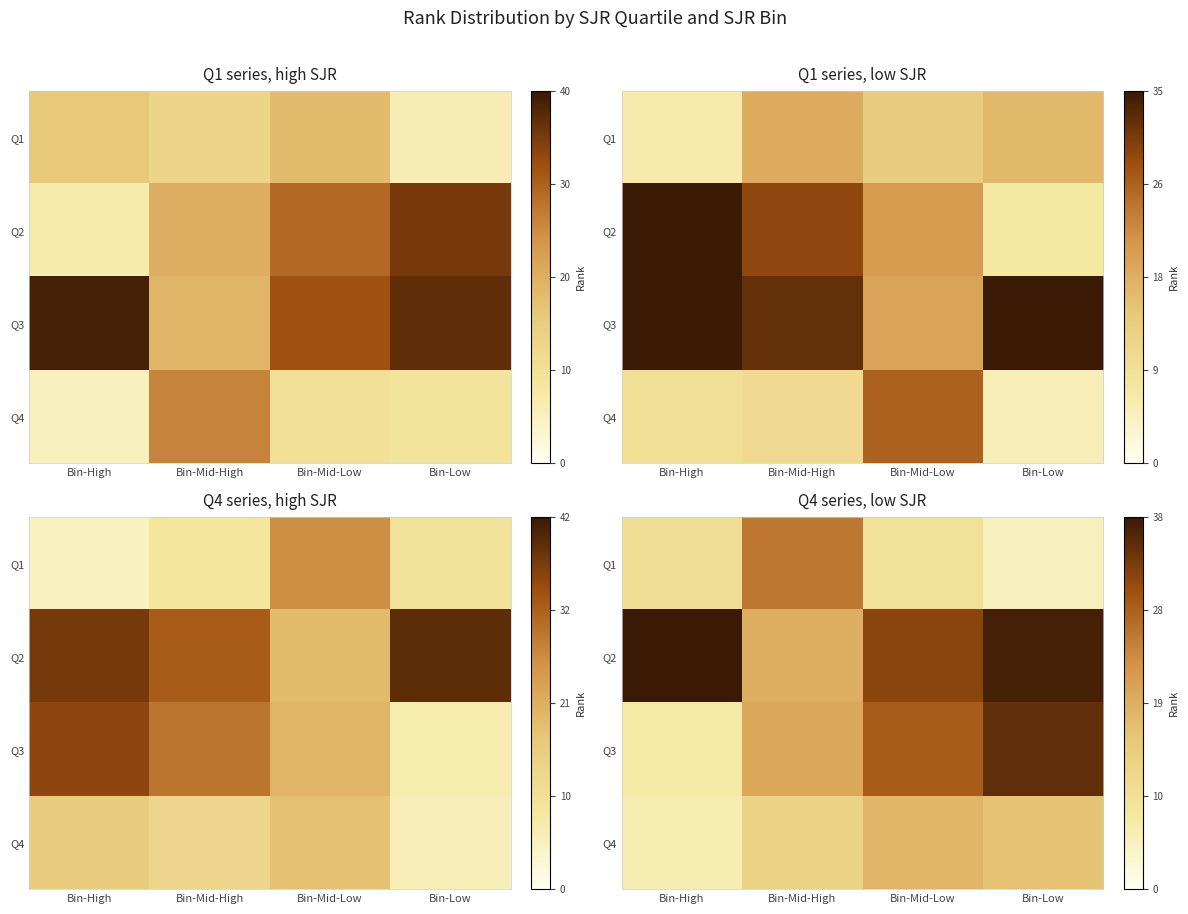

What is the spread (max minus min) of values at Bin-Mid-Low?

23